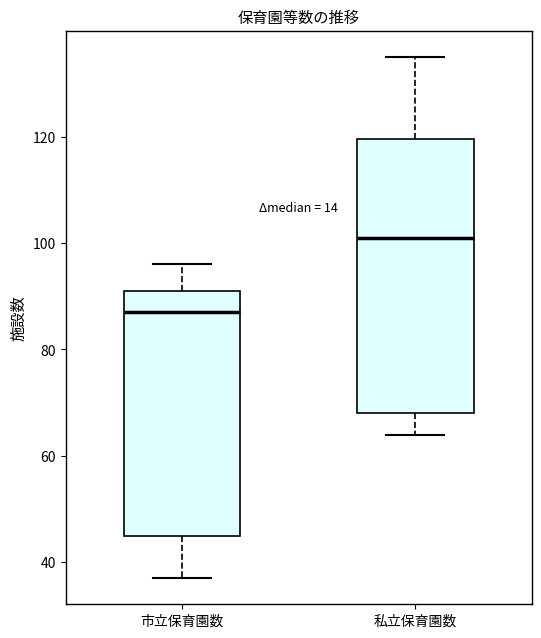

Where does the upper whisker of the box for 市立保育園数 end on the y-axis? The values are not printed on the chart, so give them approximately, as read against the axis.

96